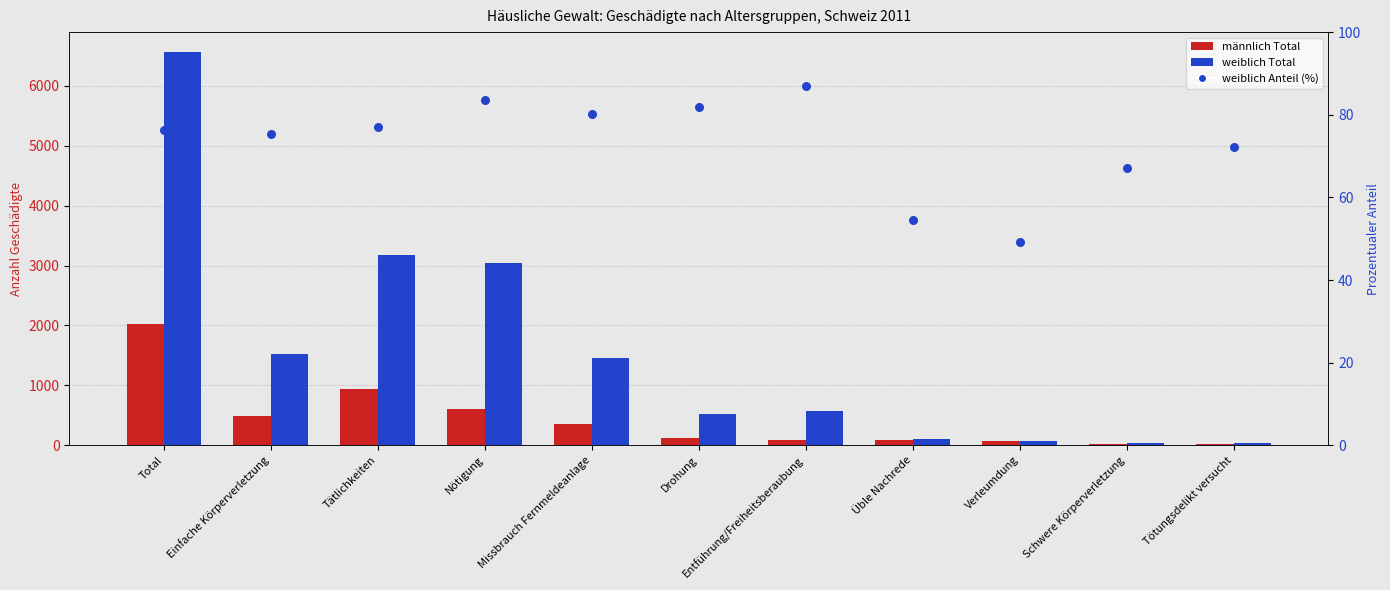

At which category is the sum across all series the highest?

Total